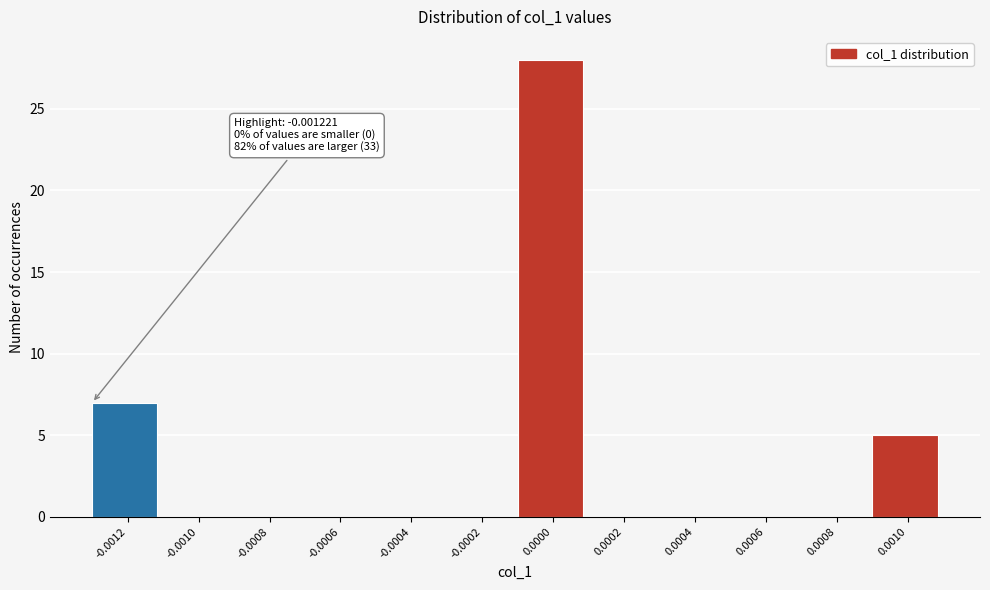

Reading left to right, what are all the values shown in this chart?

-0.0012=7	-0.0010=0	-0.0008=0	-0.0006=0	-0.0004=0	-0.0002=0	0.0000=28	0.0002=0	0.0004=0	0.0006=0	0.0008=0	0.0010=5